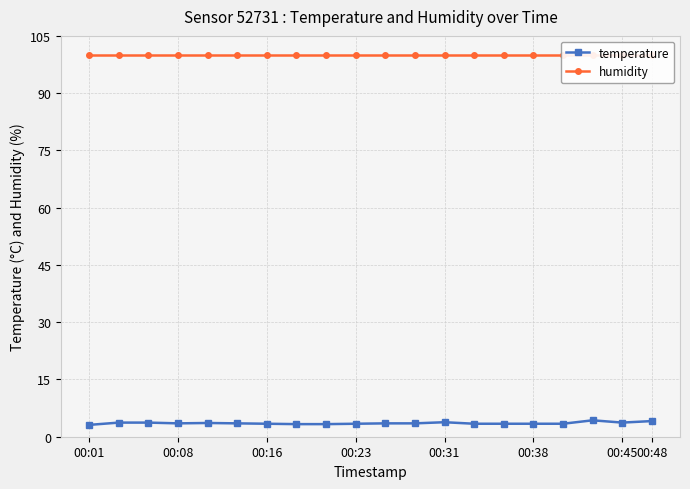

How many lines are shown in the chart?

2